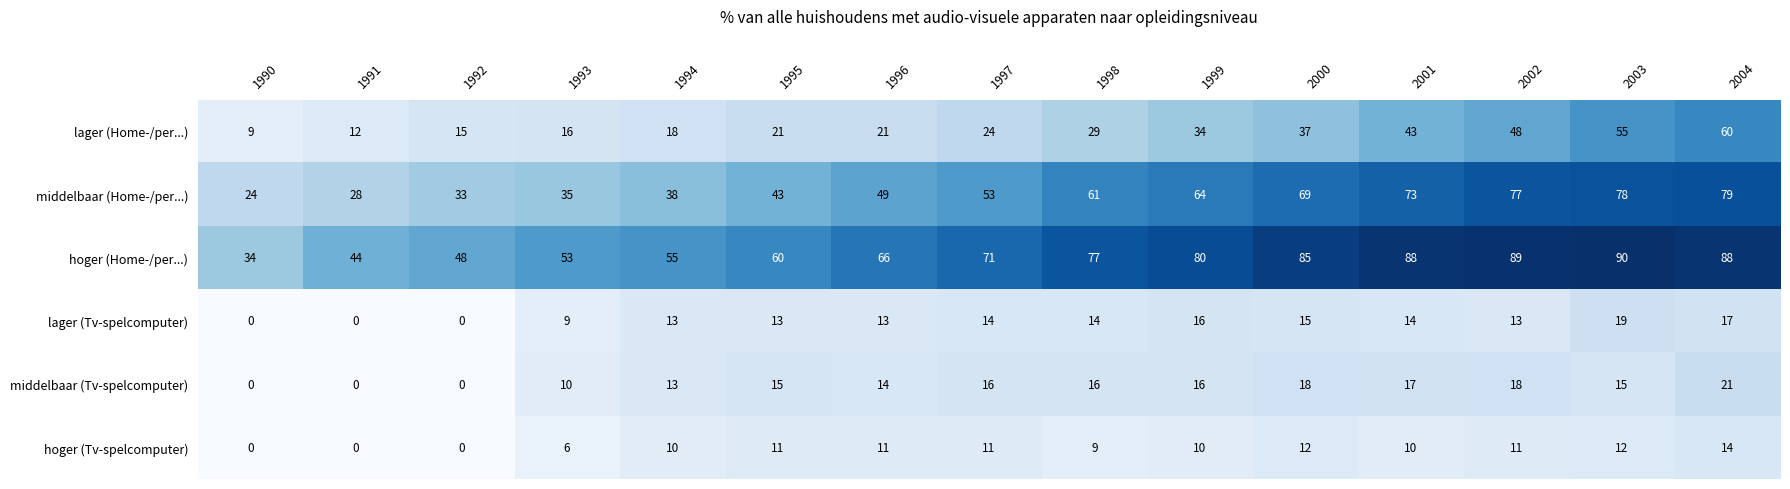

Which category has the highest value across all series?

2003